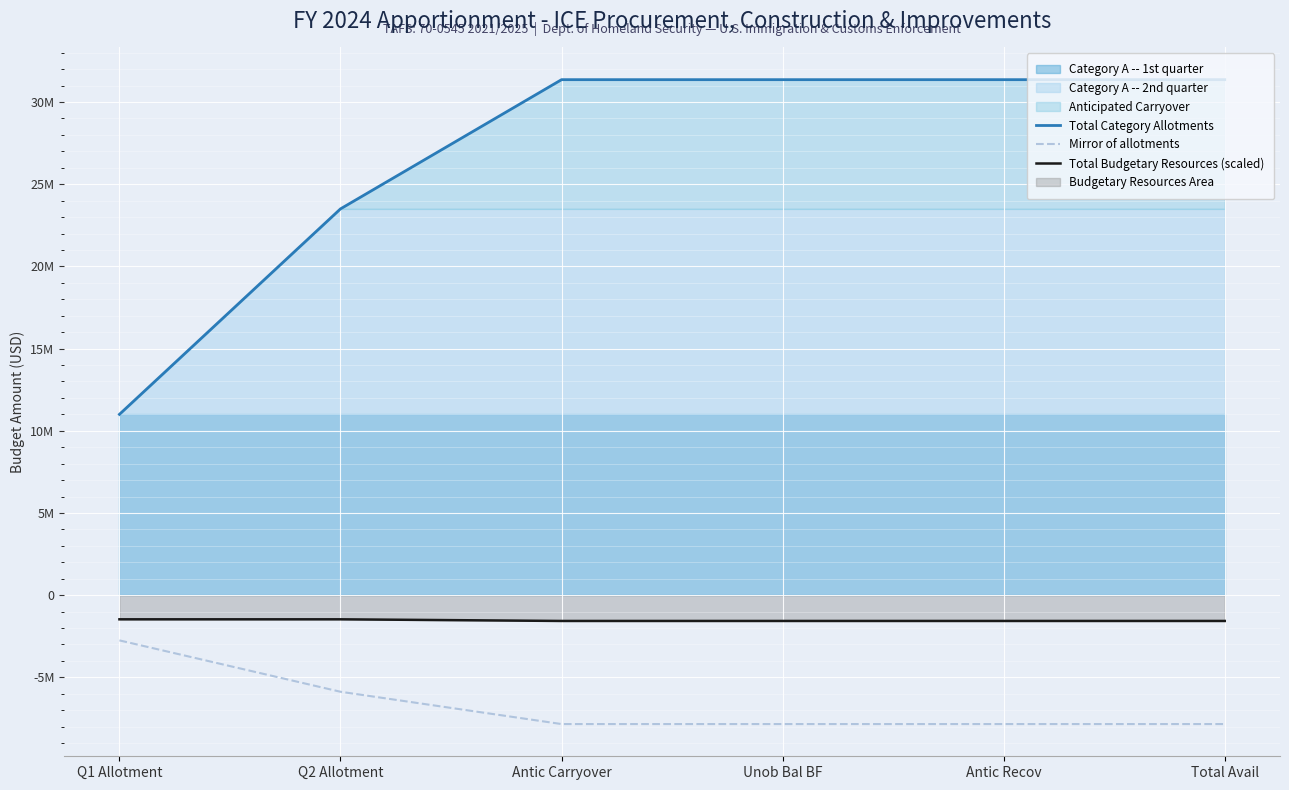

Count the number of categories in the chart.

6